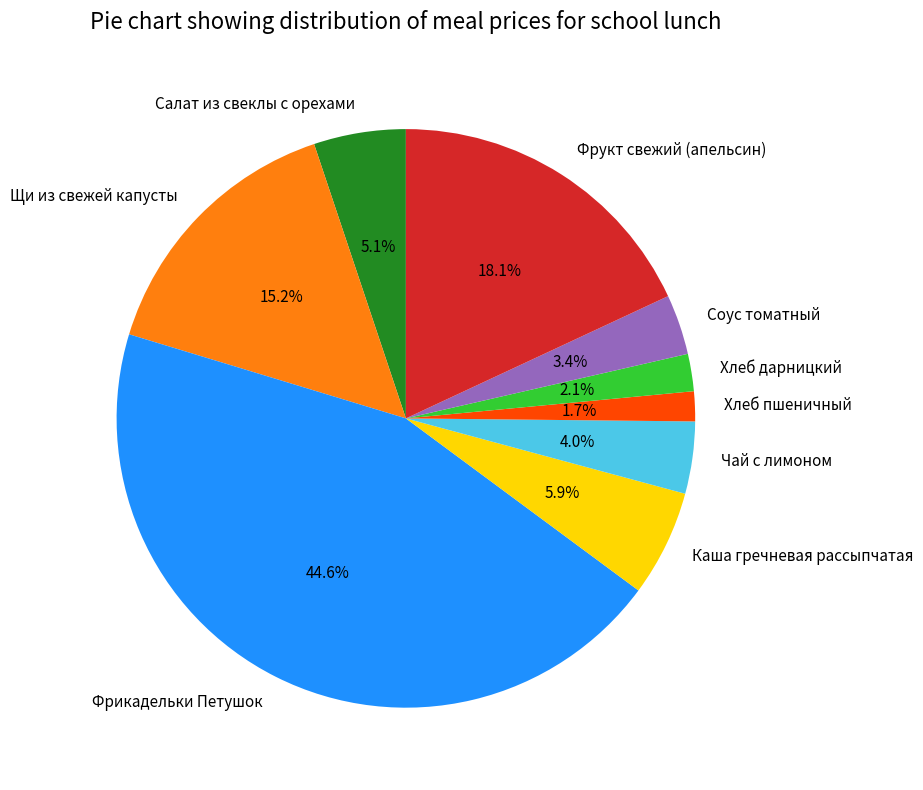

To the nearest percent, what portion does Чай с лимоном represent?

4%